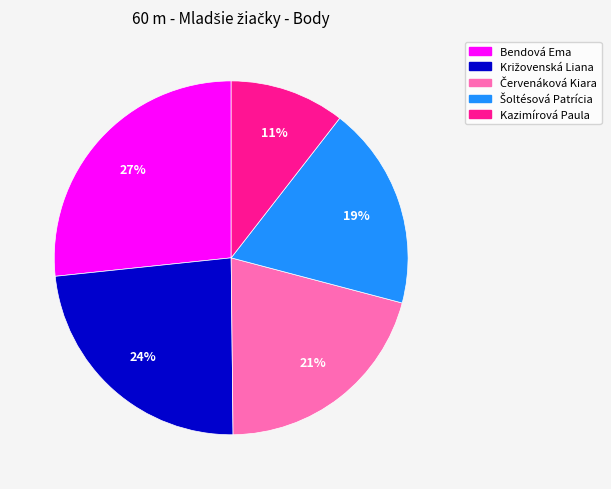

To the nearest percent, what percentage of the pie is Kazimírová Paula?

11%